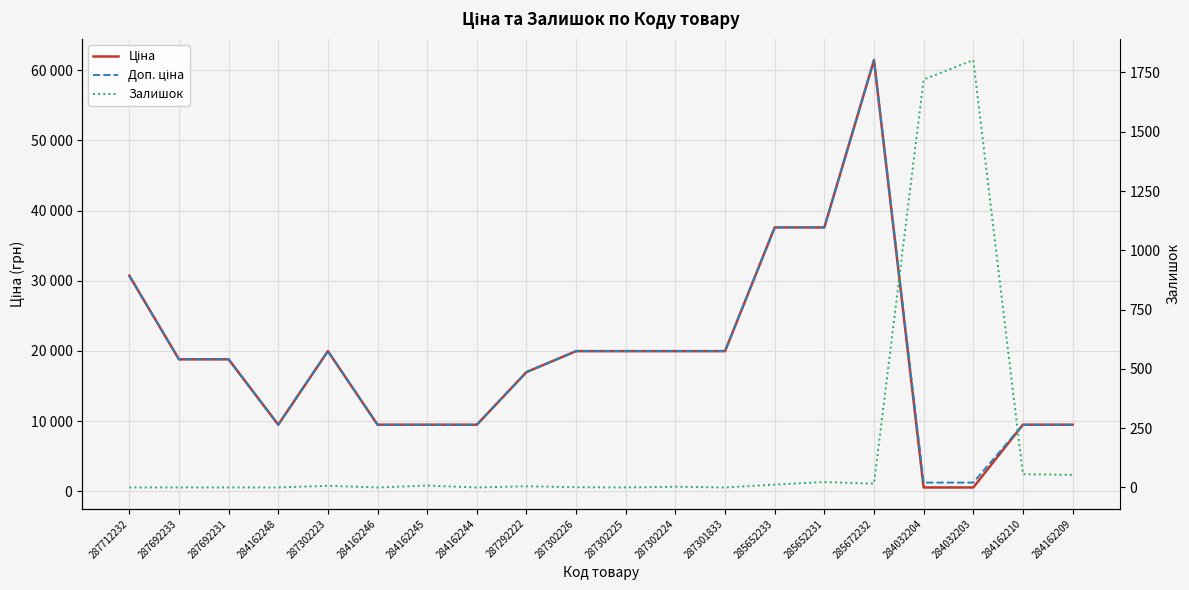

Which series has the widest spread of values?

Ціна